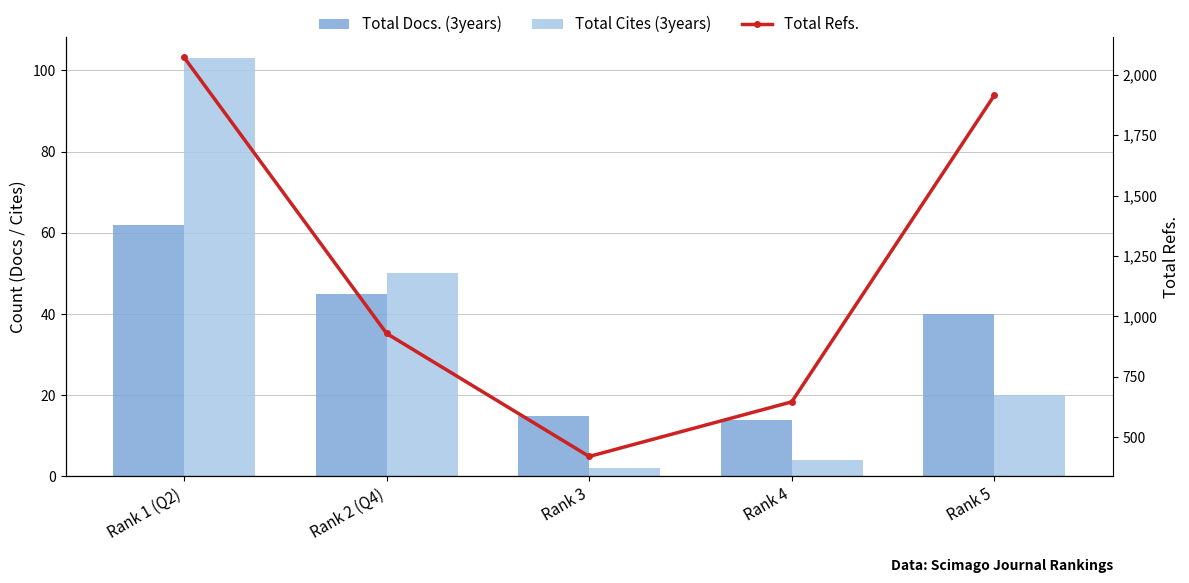

Which series has the largest total across all categories?

Total Refs.